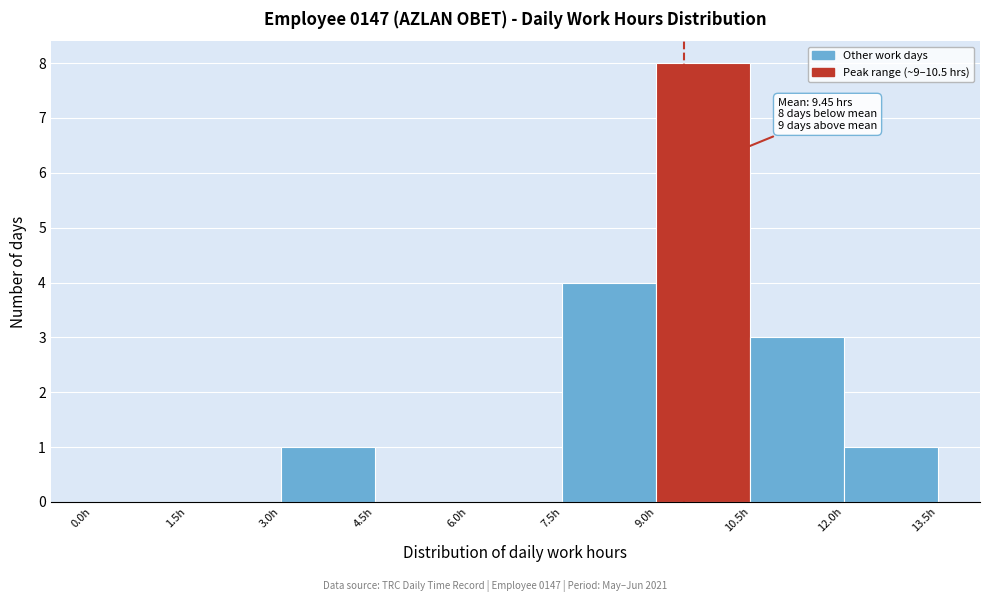

Which range on the x-axis has the tallest bar?

9.0 to 10.5